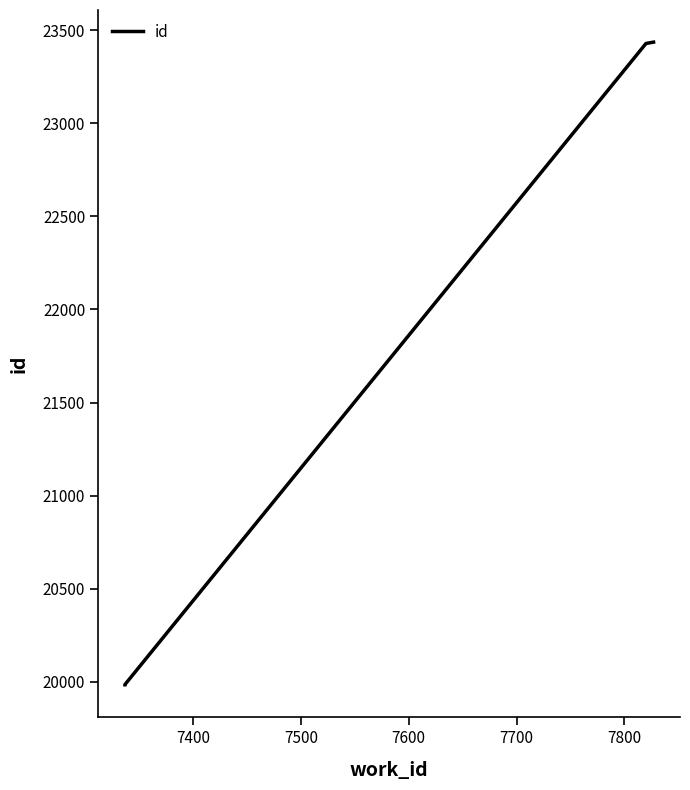

Reading left to right, what are all the values shown in this chart?

19984	19985	23429	23430	23431	23432	23433	23434	23435	23436